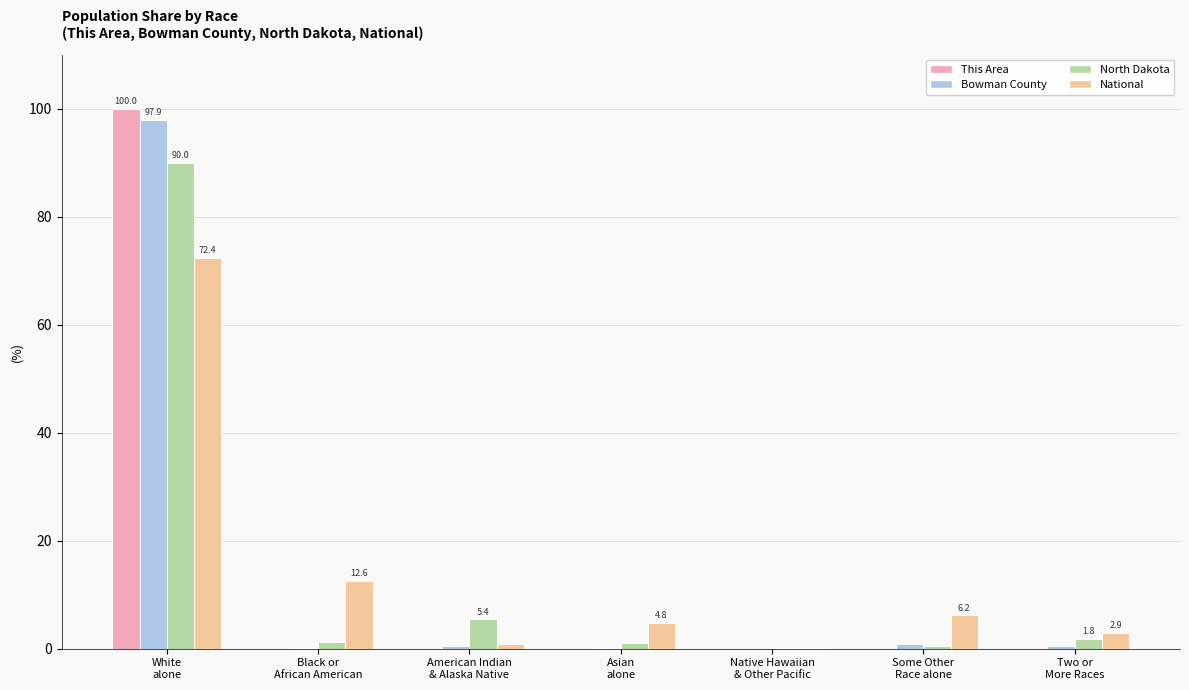

What are all the series names shown in the legend?

This Area, Bowman County, North Dakota, National